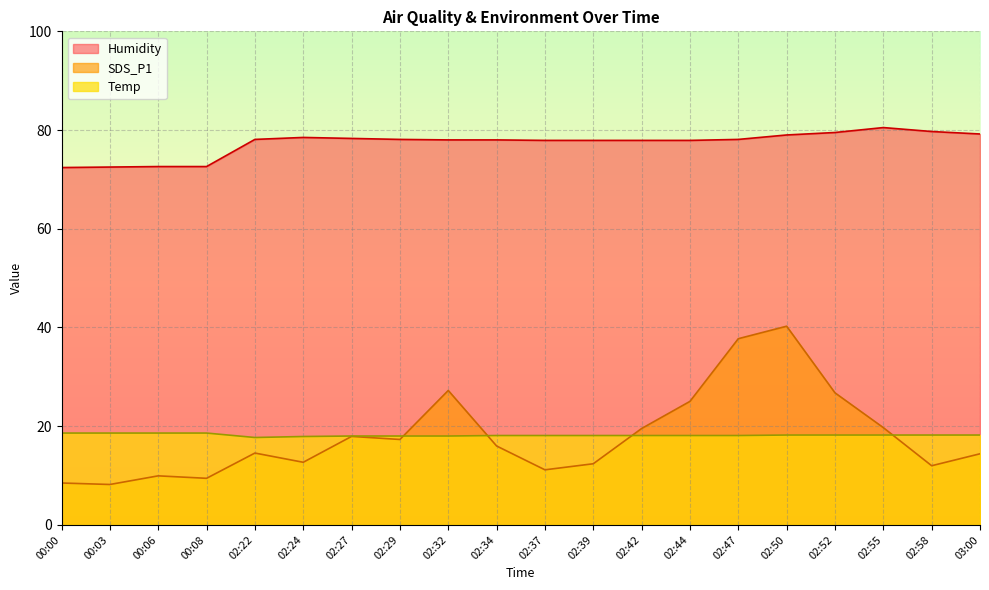

Which series has the largest total across all categories?

Humidity